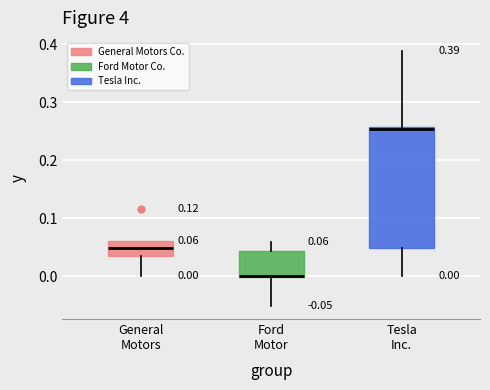

Which box is the tallest, from its lower edge to its upper edge?

Tesla Inc.